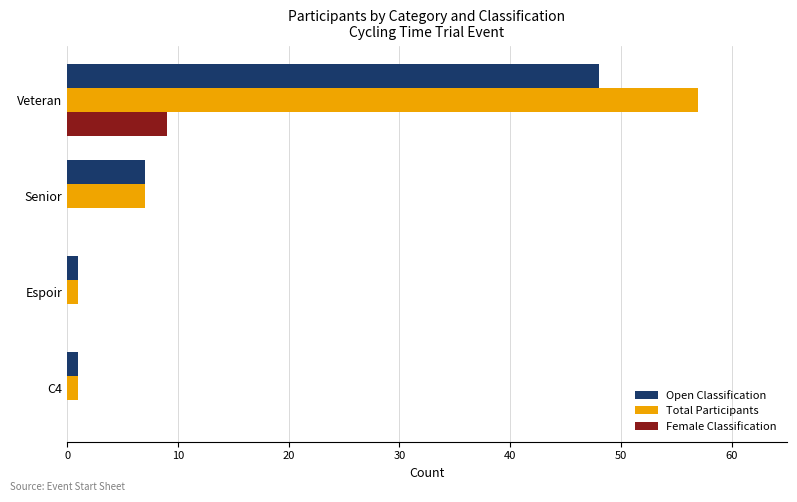

Is it true that Female Classification equals 5 at C4?

False